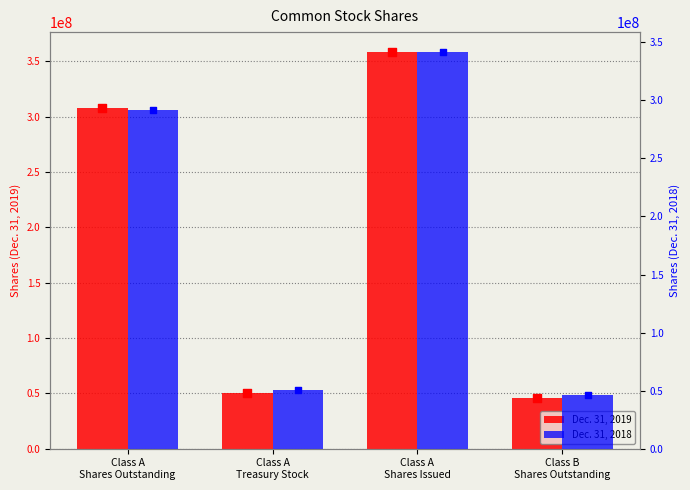

What is the total value across all series at Class A
Shares Issued?

700185000